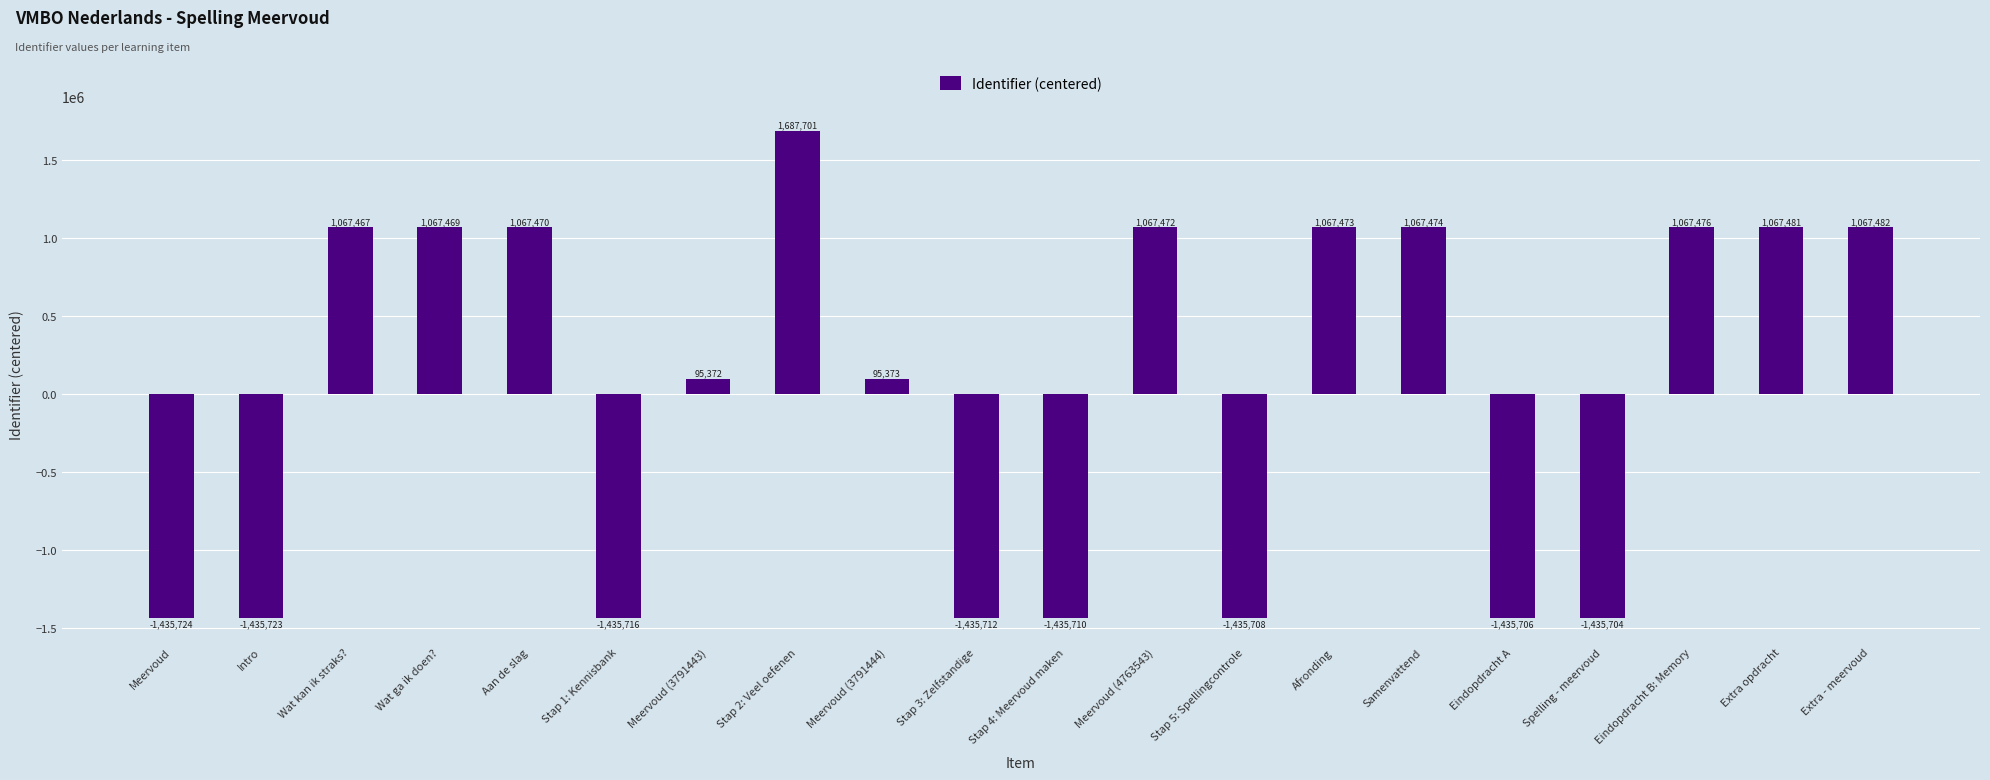

List the labels in order of value, largest first.

Stap 2: Veel oefenen, Extra - meervoud, Extra opdracht, Eindopdracht B: Memory, Samenvattend, Afronding, Meervoud (4763543), Aan de slag, Wat ga ik doen?, Wat kan ik straks?, Meervoud (3791444), Meervoud (3791443), Spelling - meervoud, Eindopdracht A, Stap 5: Spellingcontrole, Stap 4: Meervoud maken, Stap 3: Zelfstandige, Stap 1: Kennisbank, Intro, Meervoud